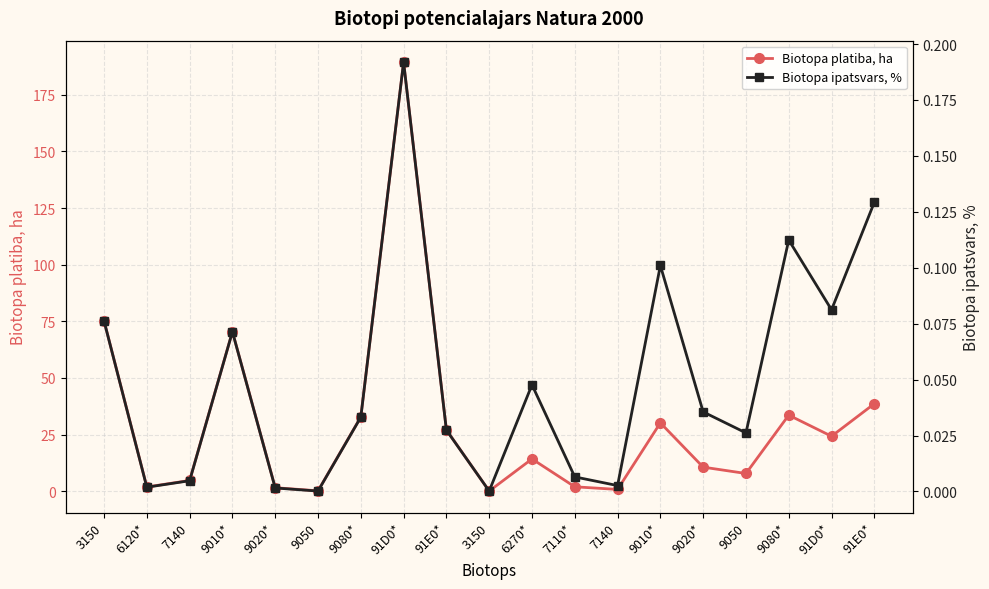

Reading right to left, transcribe all the data shown in this chart.

Biotopa platiba, ha: 91E0*=38.6	91D0*=24.3	9080*=33.6	9050=7.8	9020*=10.6	9010*=30.2	7140=0.8	7110*=1.9	6270*=14.2	3150=0.1	91E0*=27.1	91D0*=189.4	9080*=32.8	9050=0.2	9020*=1.5	9010*=70.5	7140=4.7	6120*=1.9	3150=75.2
Biotopa ipatsvars, %: 91E0*=0.1	91D0*=0.1	9080*=0.1	9050=0.0	9020*=0.0	9010*=0.1	7140=0.0	7110*=0.0	6270*=0.0	3150=0.0	91E0*=0.0	91D0*=0.2	9080*=0.0	9050=0.0	9020*=0.0	9010*=0.1	7140=0.0	6120*=0.0	3150=0.1